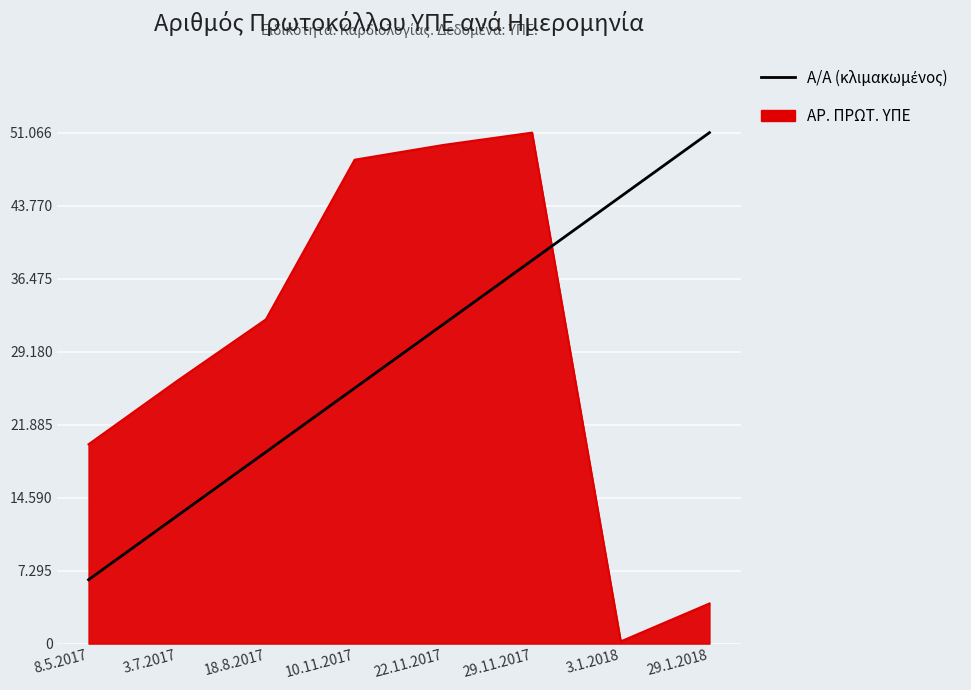

At which category does the chart reach its peak across all series?

29.1.2018